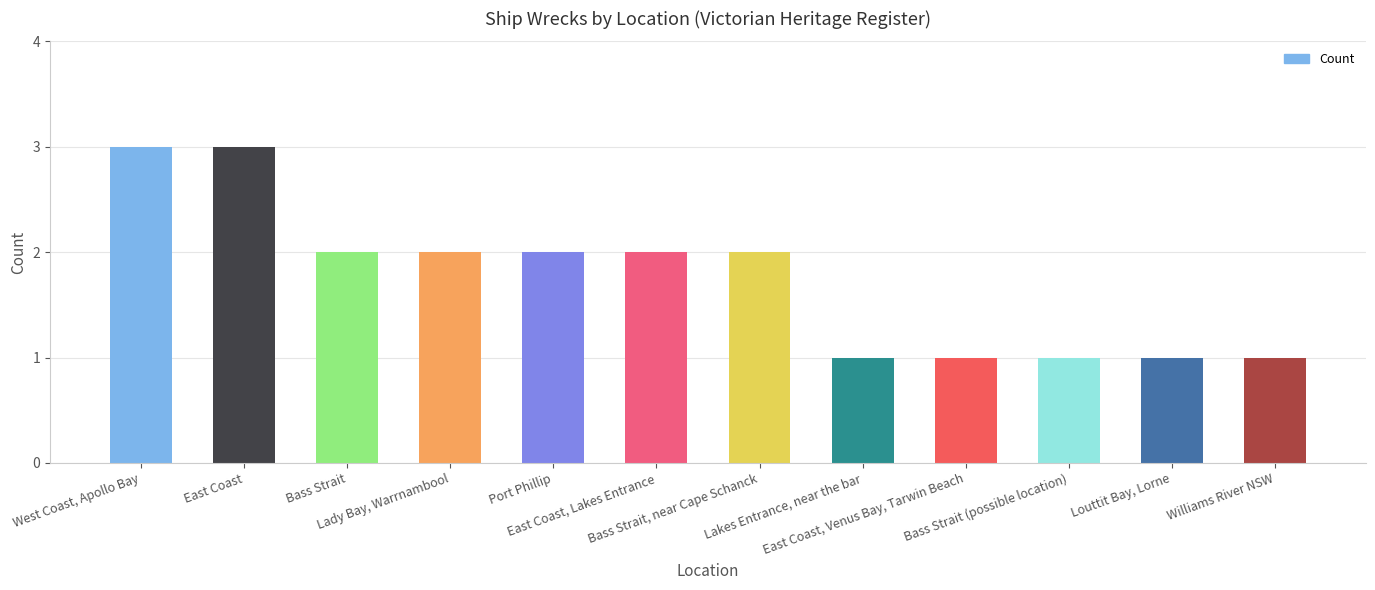

What is the ratio of the value at Bass Strait, near Cape Schanck to the value at Bass Strait (possible location)?

2.0